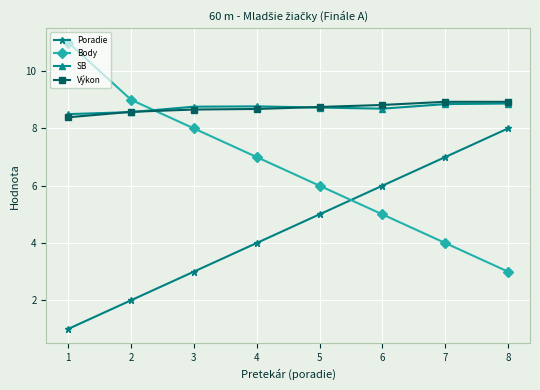

Is it true that Výkon equals 5.6 at 4?

False